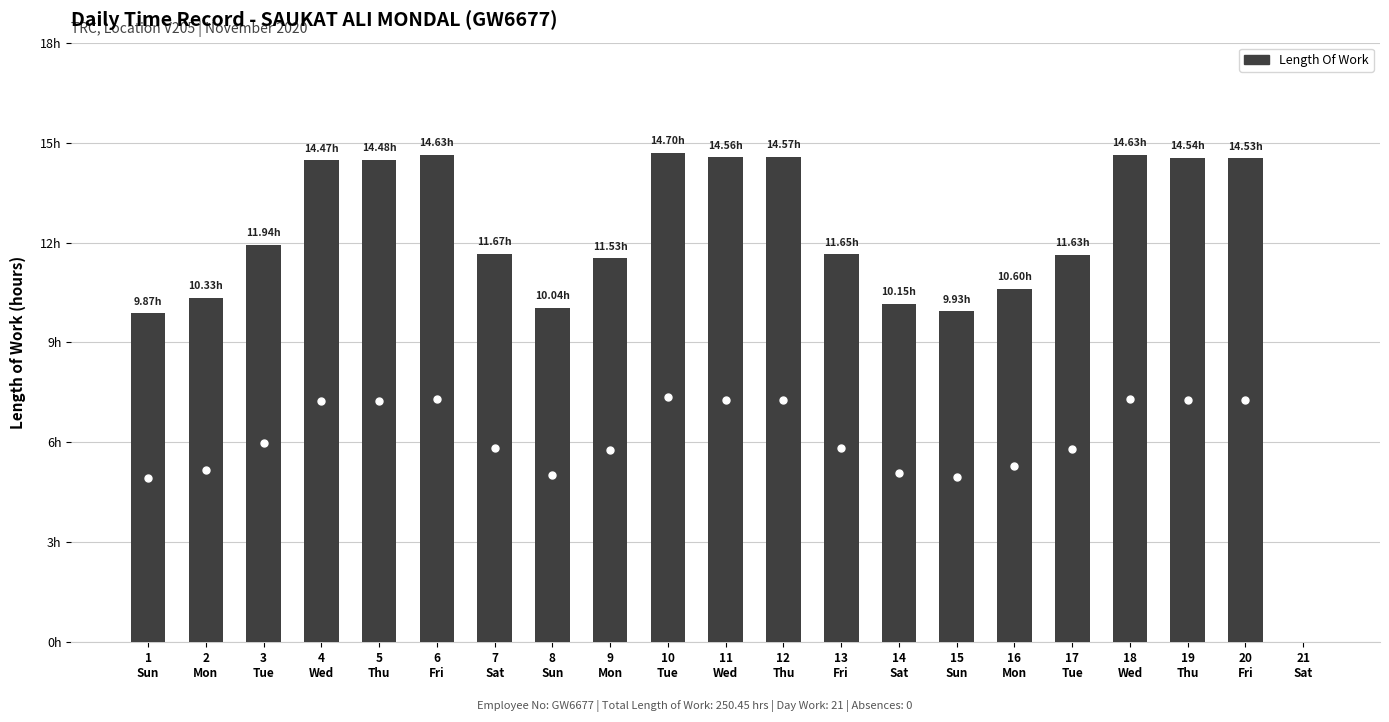

List the labels in order of value, largest first.

10
Tue, 6
Fri, 18
Wed, 12
Thu, 11
Wed, 19
Thu, 20
Fri, 5
Thu, 4
Wed, 3
Tue, 7
Sat, 13
Fri, 17
Tue, 9
Mon, 16
Mon, 2
Mon, 14
Sat, 8
Sun, 15
Sun, 1
Sun, 21
Sat